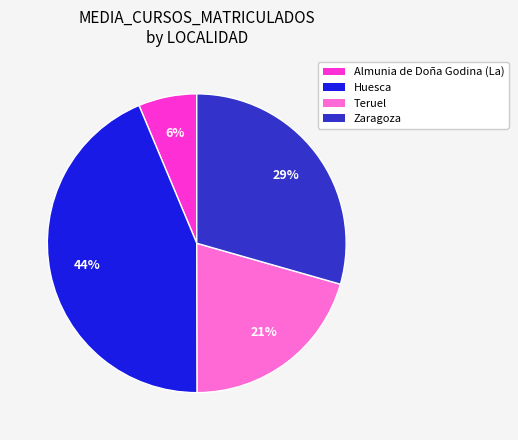

Does any single category account for the majority?

No